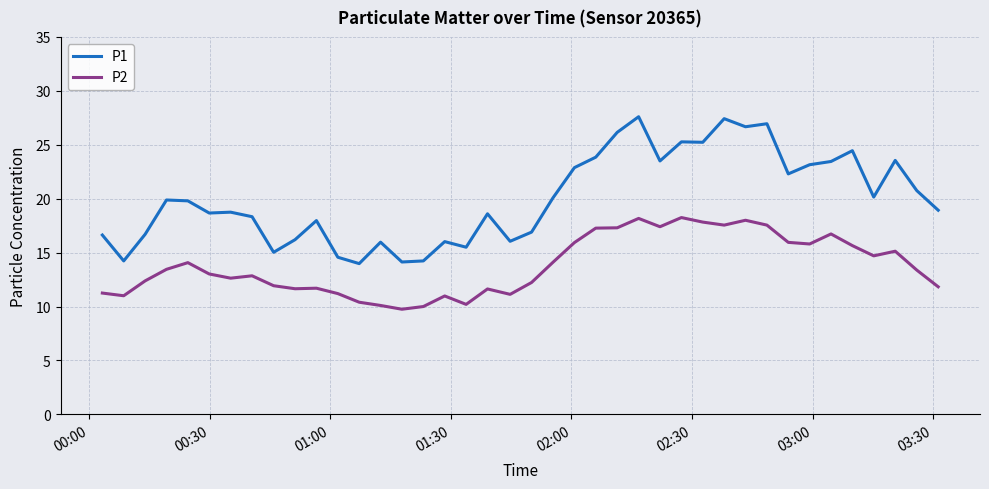

Which series has the largest range (max minus min)?

P1